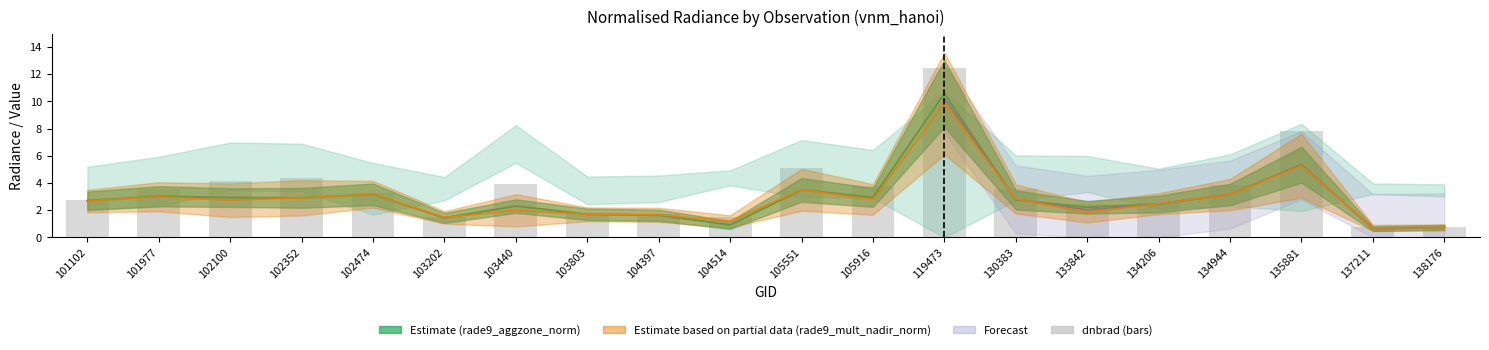

Does the chart contain any negative values?

No